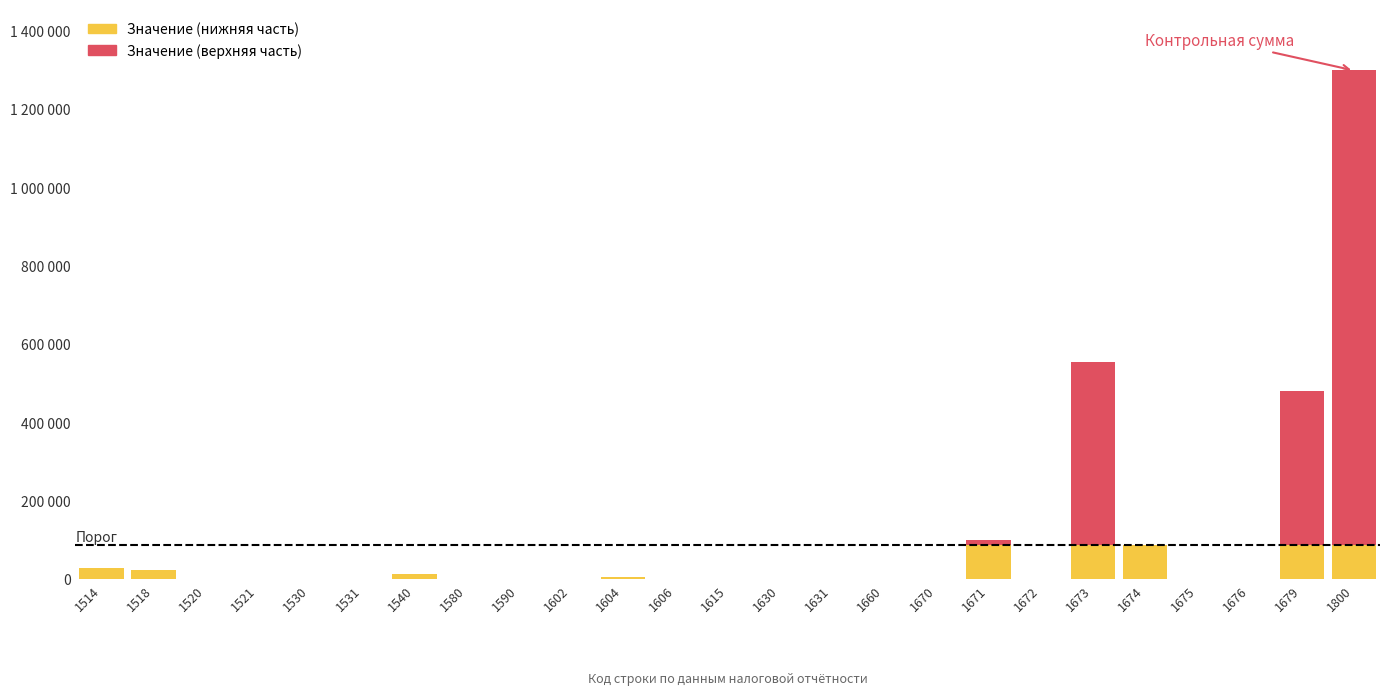

What is the average value of the Значение (верхняя часть) series?

83370